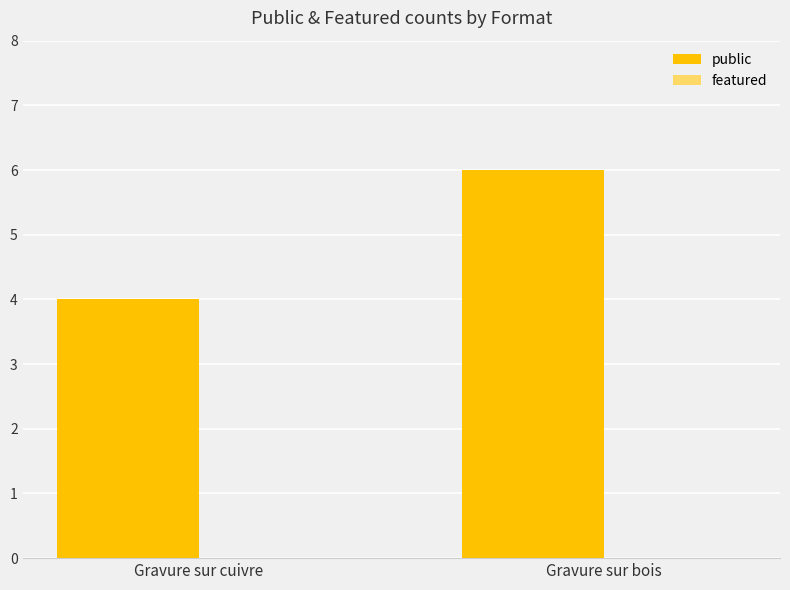

What position from the left is Gravure sur cuivre?

1